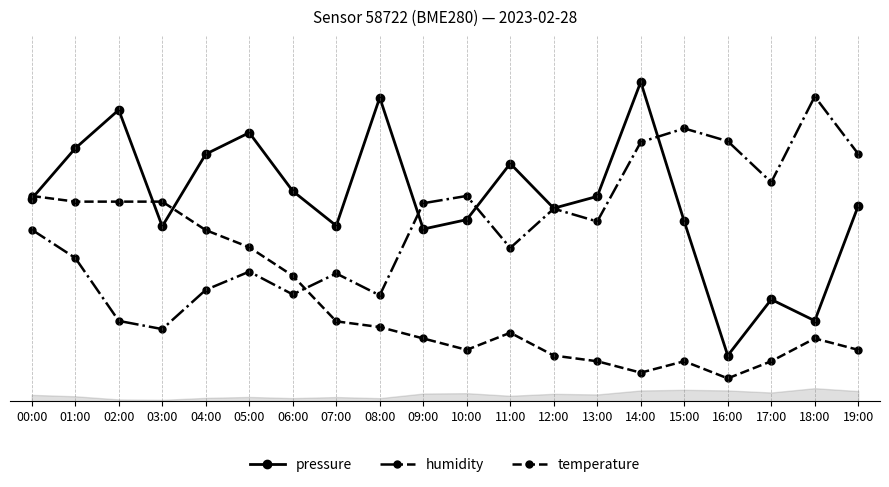

Where do pressure and humidity first cross each other?

08:00 and 09:00